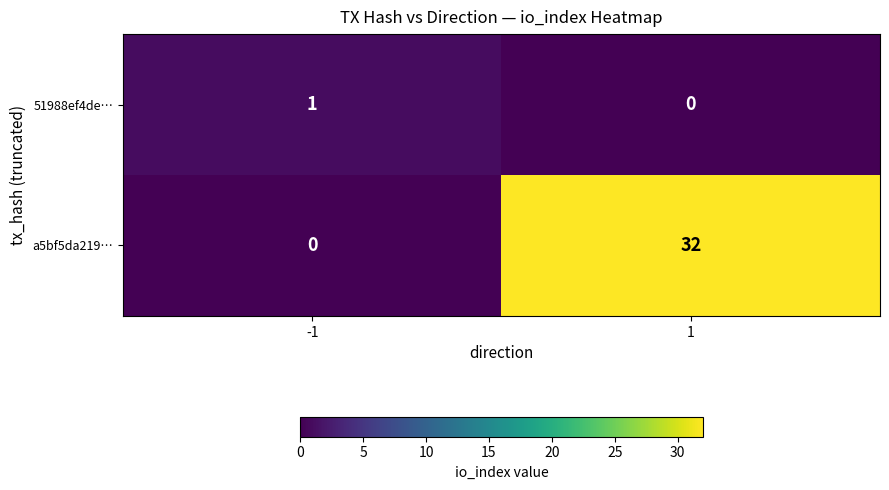

Is the value of a5bf5da219… at -1 greater than the value of 51988ef4de… at -1?

No